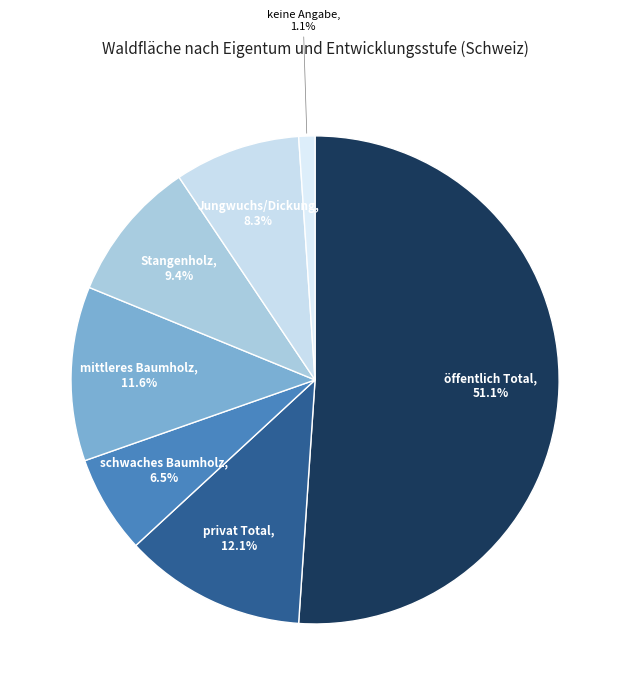

What is the majority slice?

öffentlich Total